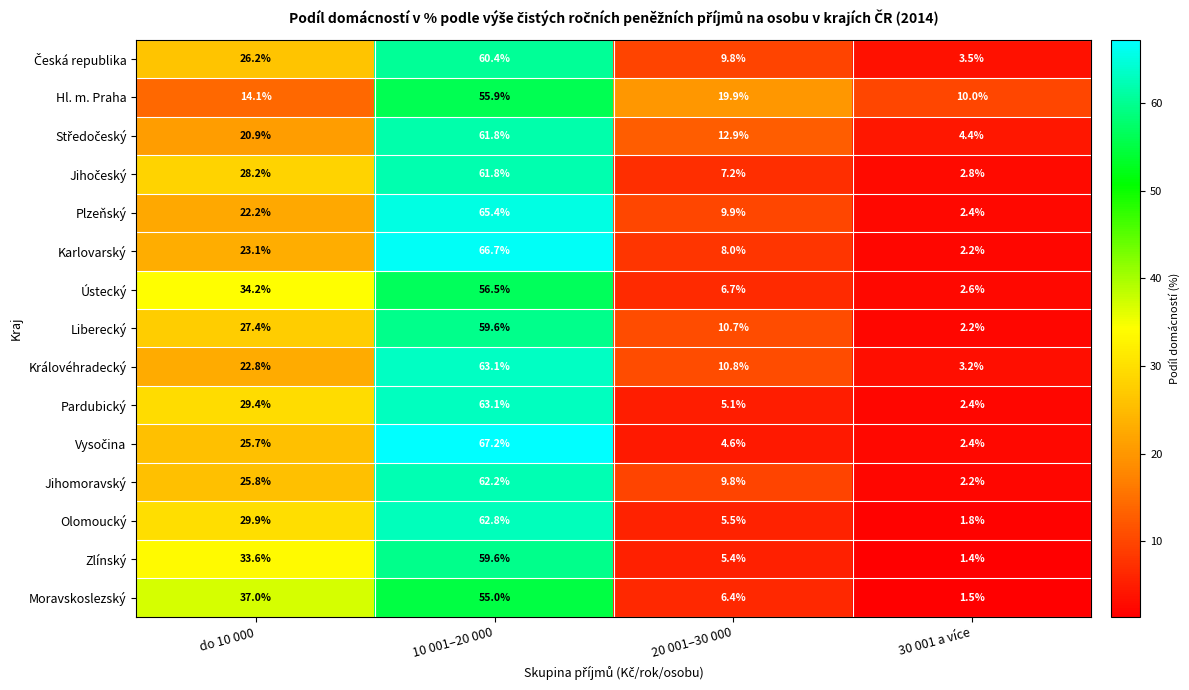

List the labels in order of Olomoucký value, largest first.

10 001–20 000, do 10 000, 20 001–30 000, 30 001 a více